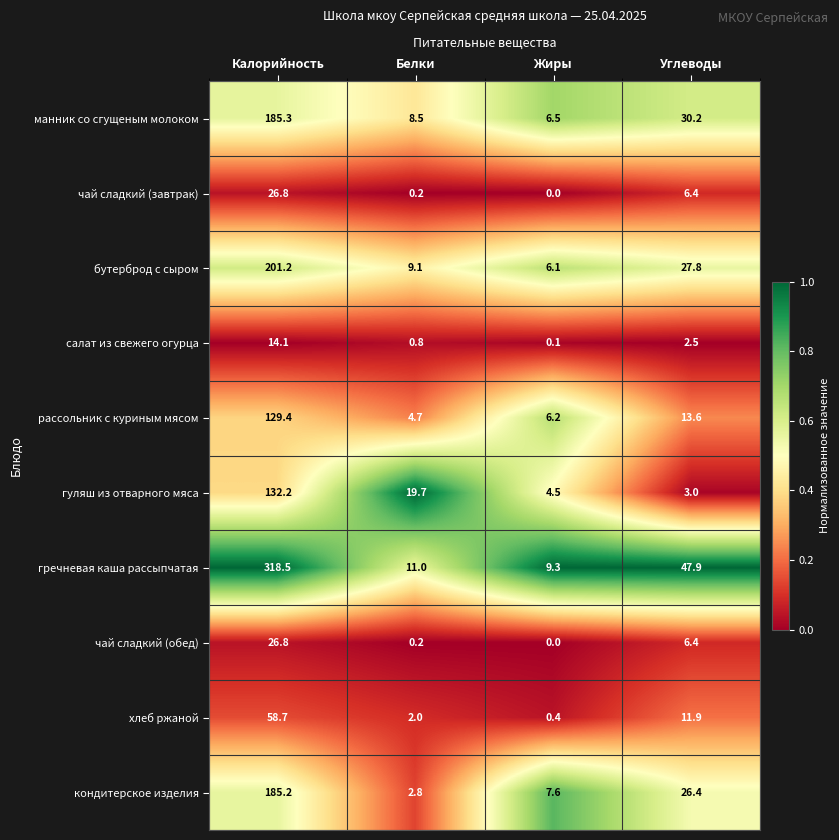

Which series has the largest total across all categories?

гречневая каша рассыпчатая